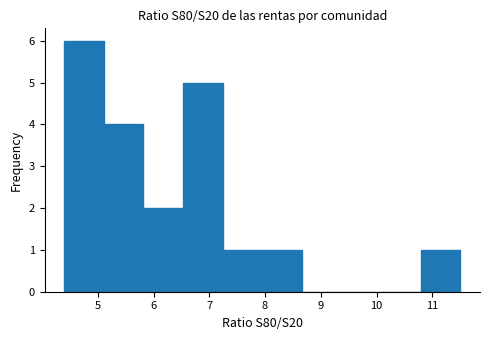

Which range on the x-axis has the tallest bar?

4.40 to 5.11